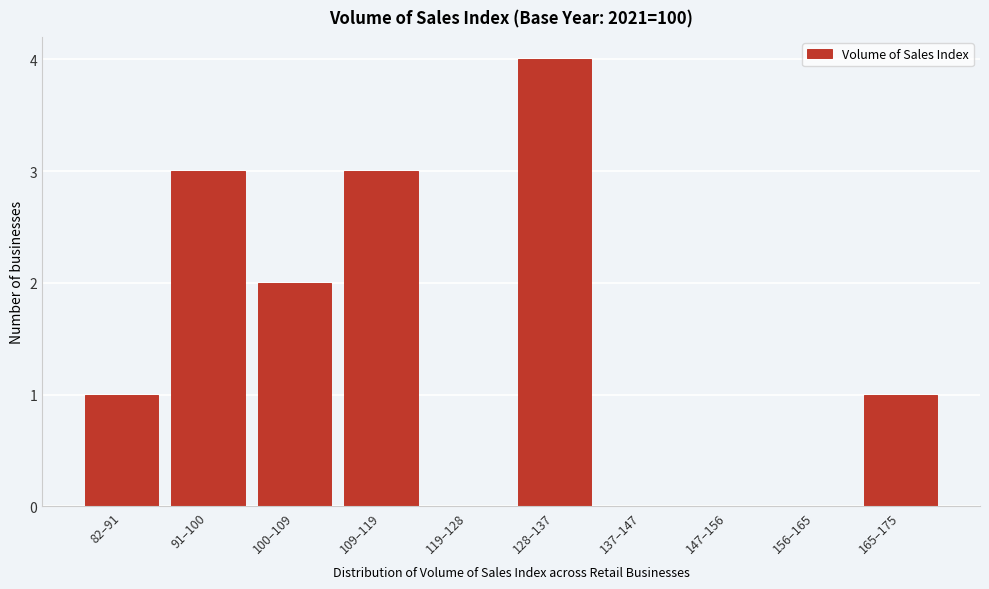

Reading left to right, list all the values displayed in this chart.

82–91=1	91–100=3	100–109=2	109–119=3	119–128=0	128–137=4	137–147=0	147–156=0	156–165=0	165–175=1